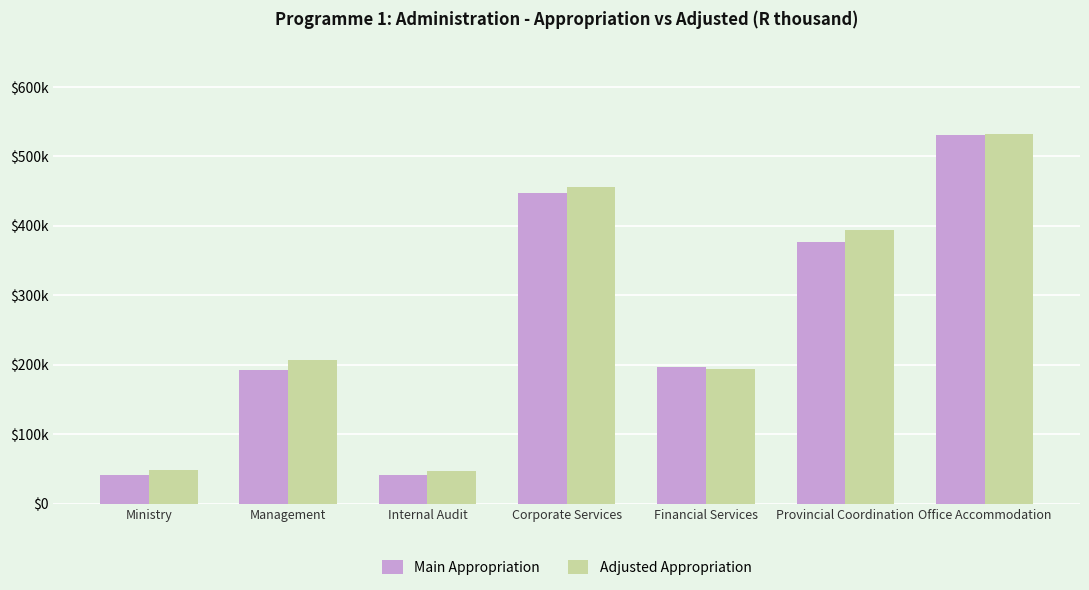

What are all the series names shown in the legend?

Main Appropriation, Adjusted Appropriation